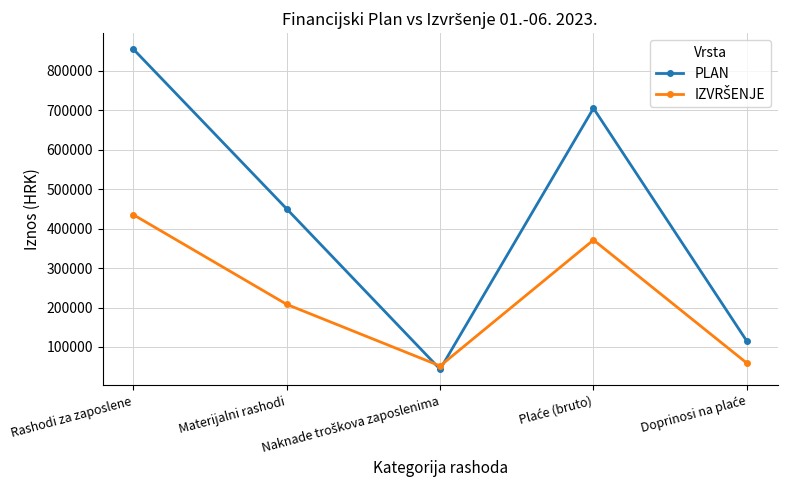

In PLAN, how many points are higher than both neighbors (excluding endpoints)?

1